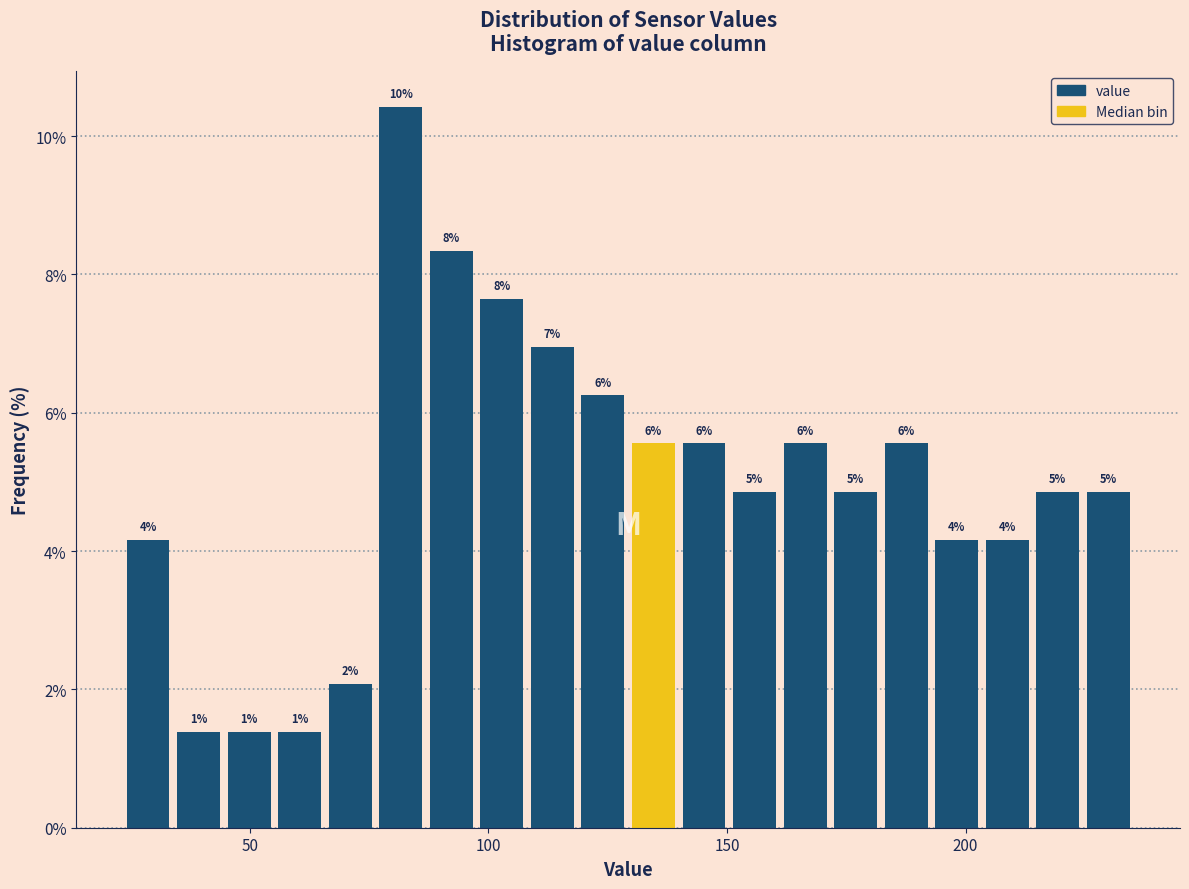

Read against the x-axis, roughly where is the centre of the tallest bar?

80